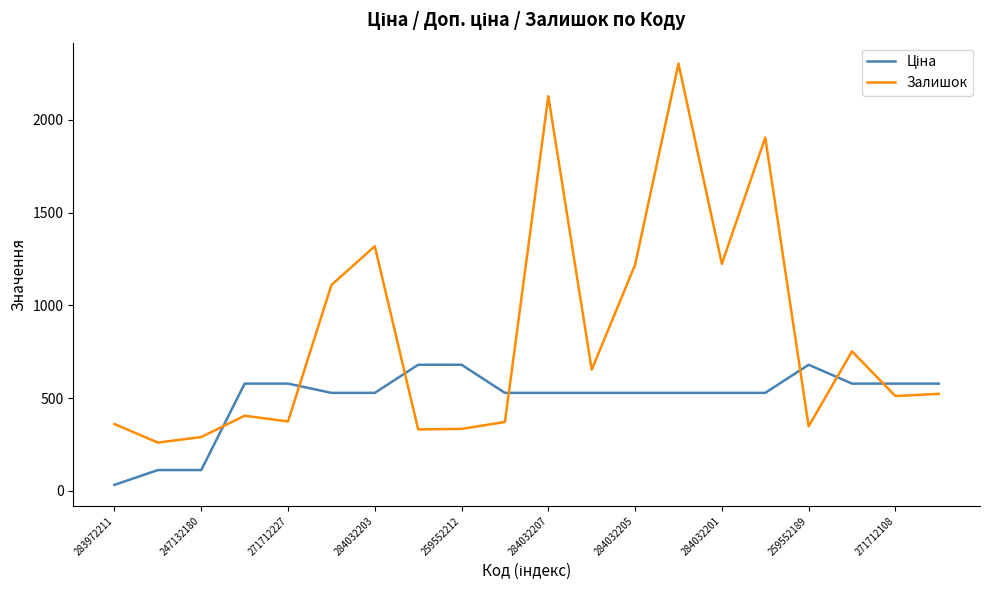

Which series has the largest range (max minus min)?

Залишок